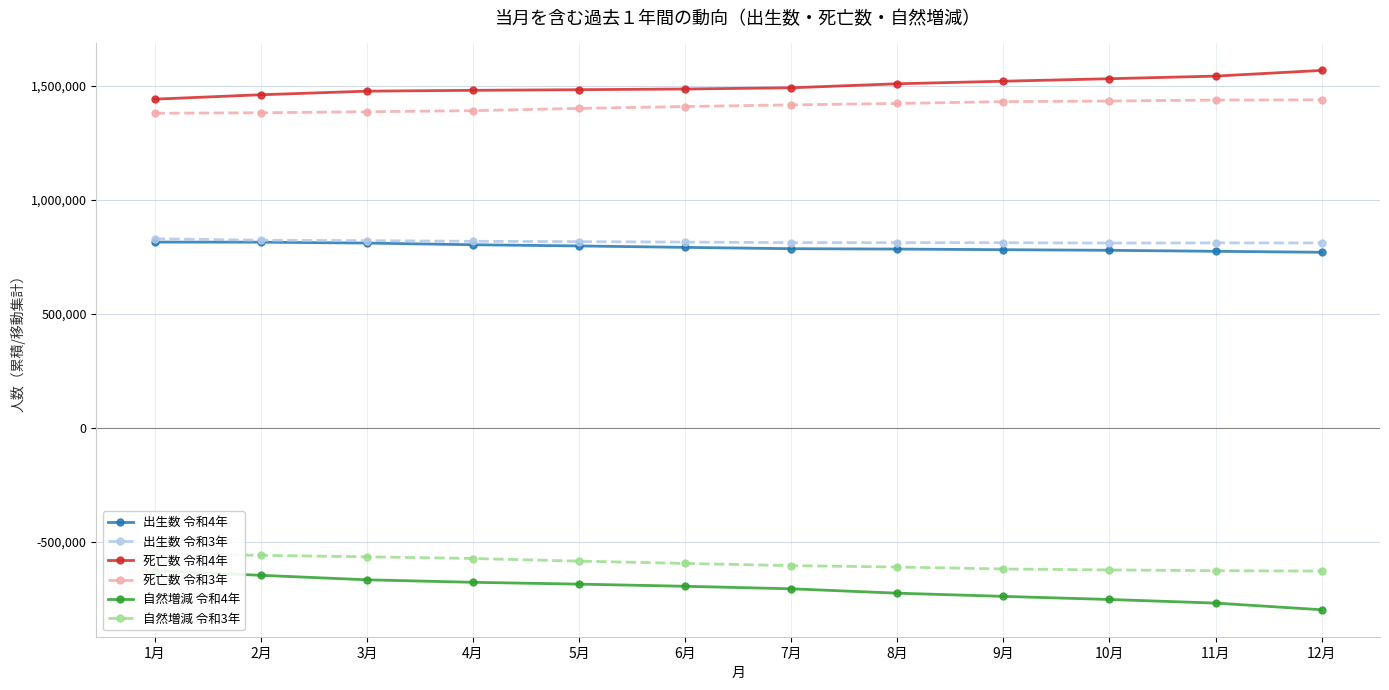

Which category has the highest value in the 出生数 令和3年 series?

1月